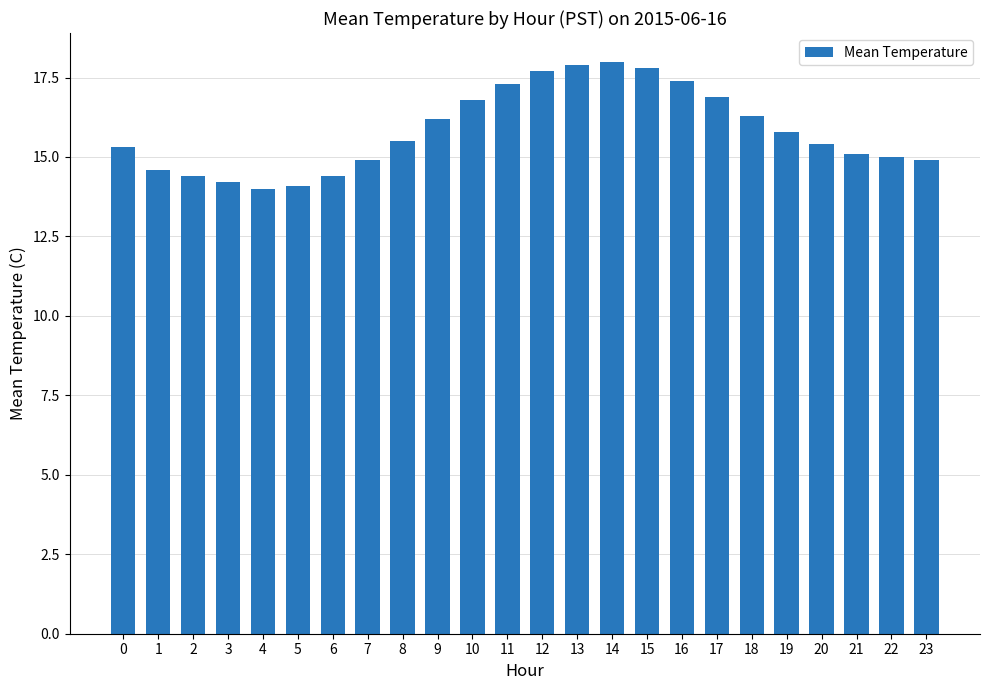

How many bars are there in total?

24